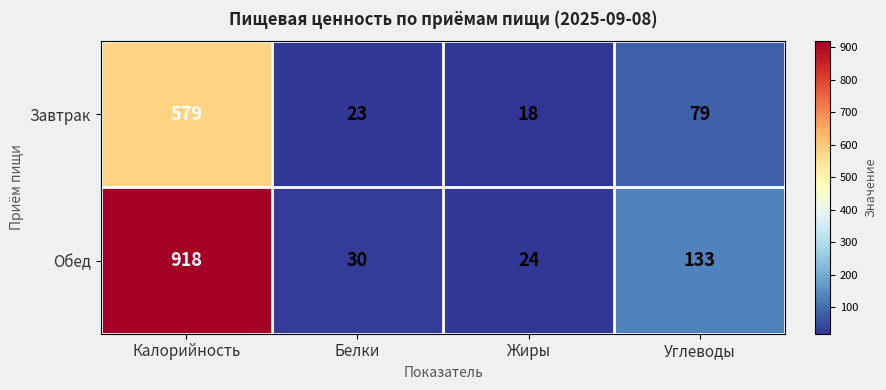

At which label does Завтрак first exceed 79?

Калорийность